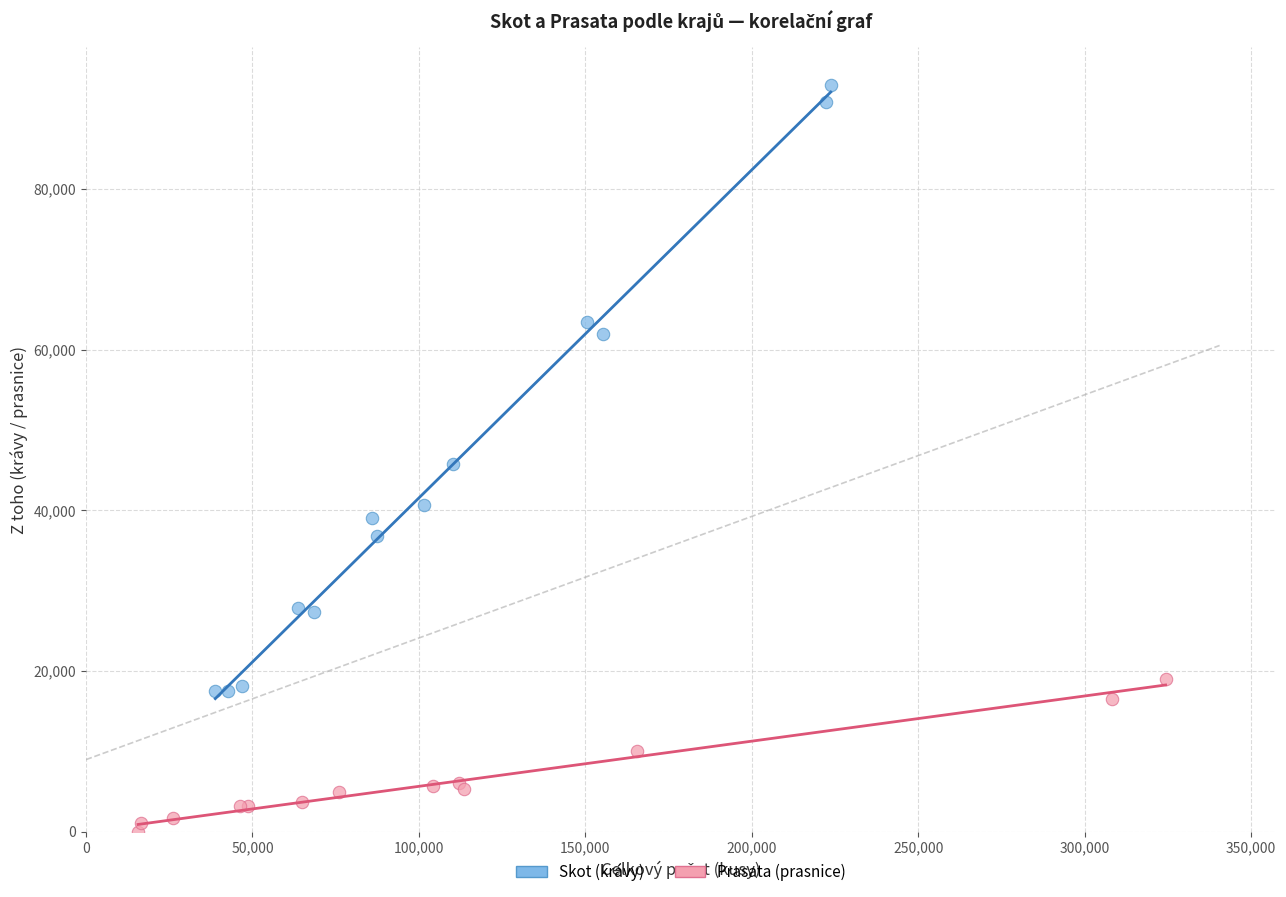

Which series contains the highest Y value?

Skot (krávy)